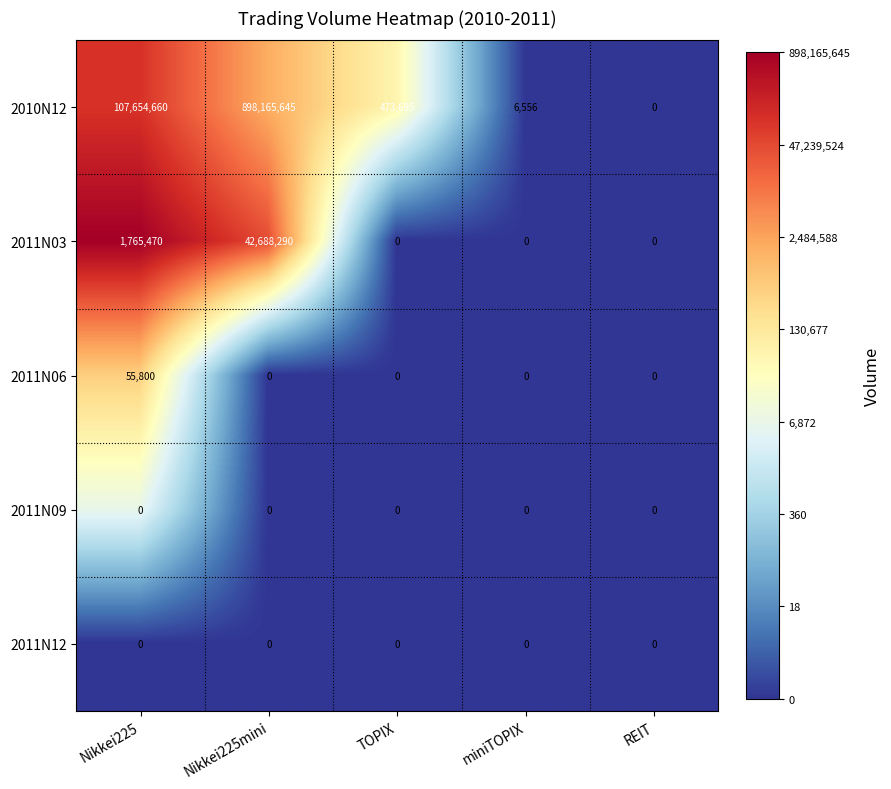

What is the total value across all series at Nikkei225mini?

940853935